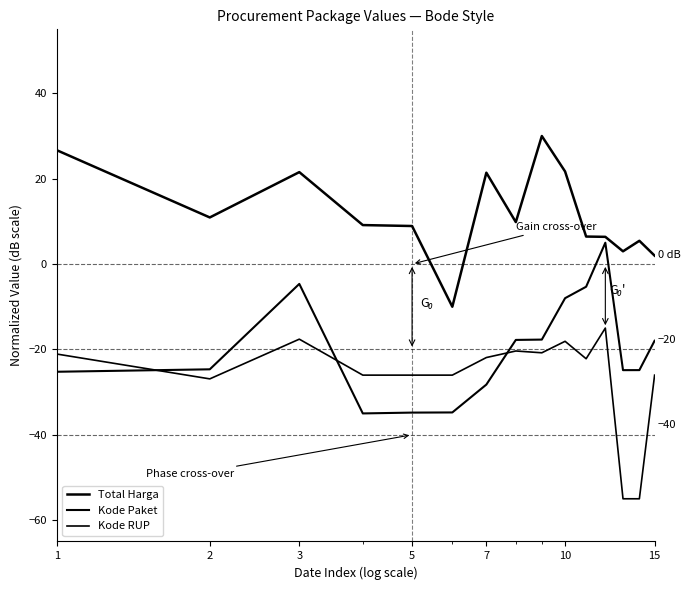

At how many categories does at least one series exceed 22?

2